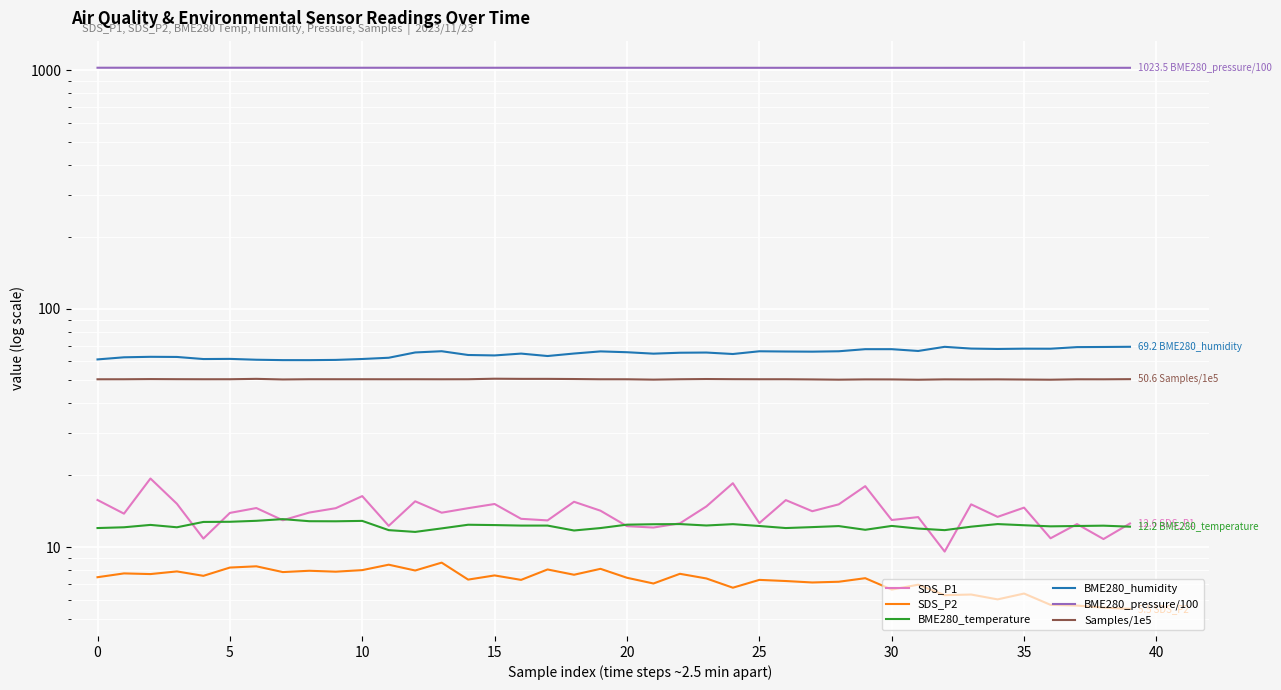

How many Samples/1e5 values are between 50 and 51?

40